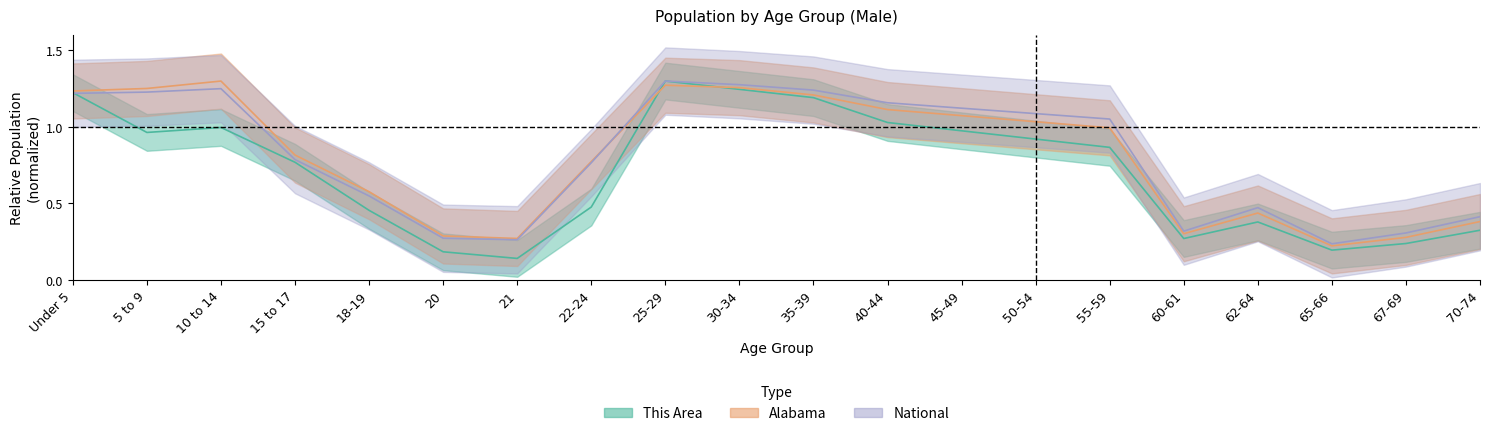

At which category does National reach its first local peak?

10 to 14